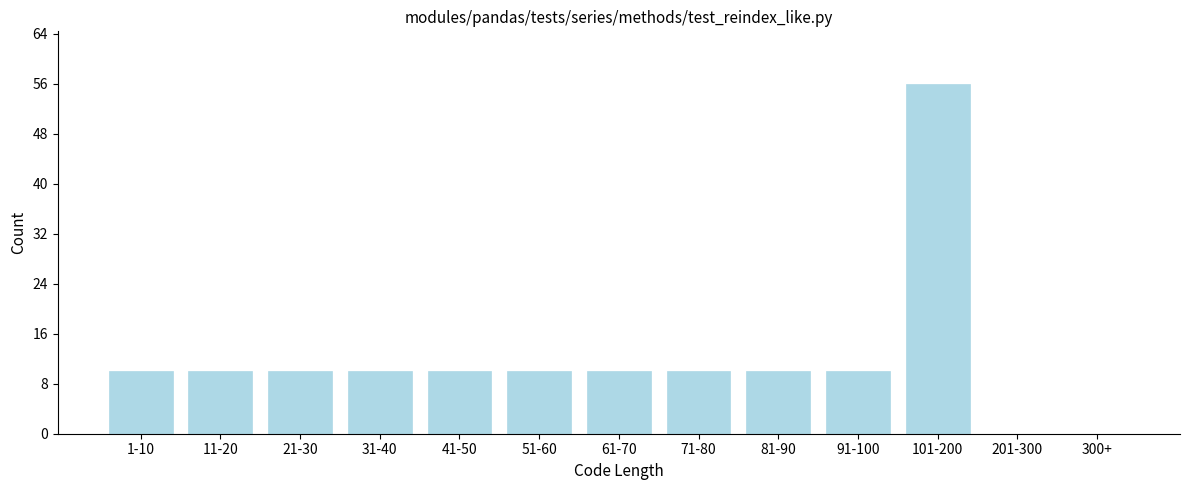

Reading left to right, list all the values displayed in this chart.

1-10=10	11-20=10	21-30=10	31-40=10	41-50=10	51-60=10	61-70=10	71-80=10	81-90=10	91-100=10	101-200=56	201-300=0	300+=0